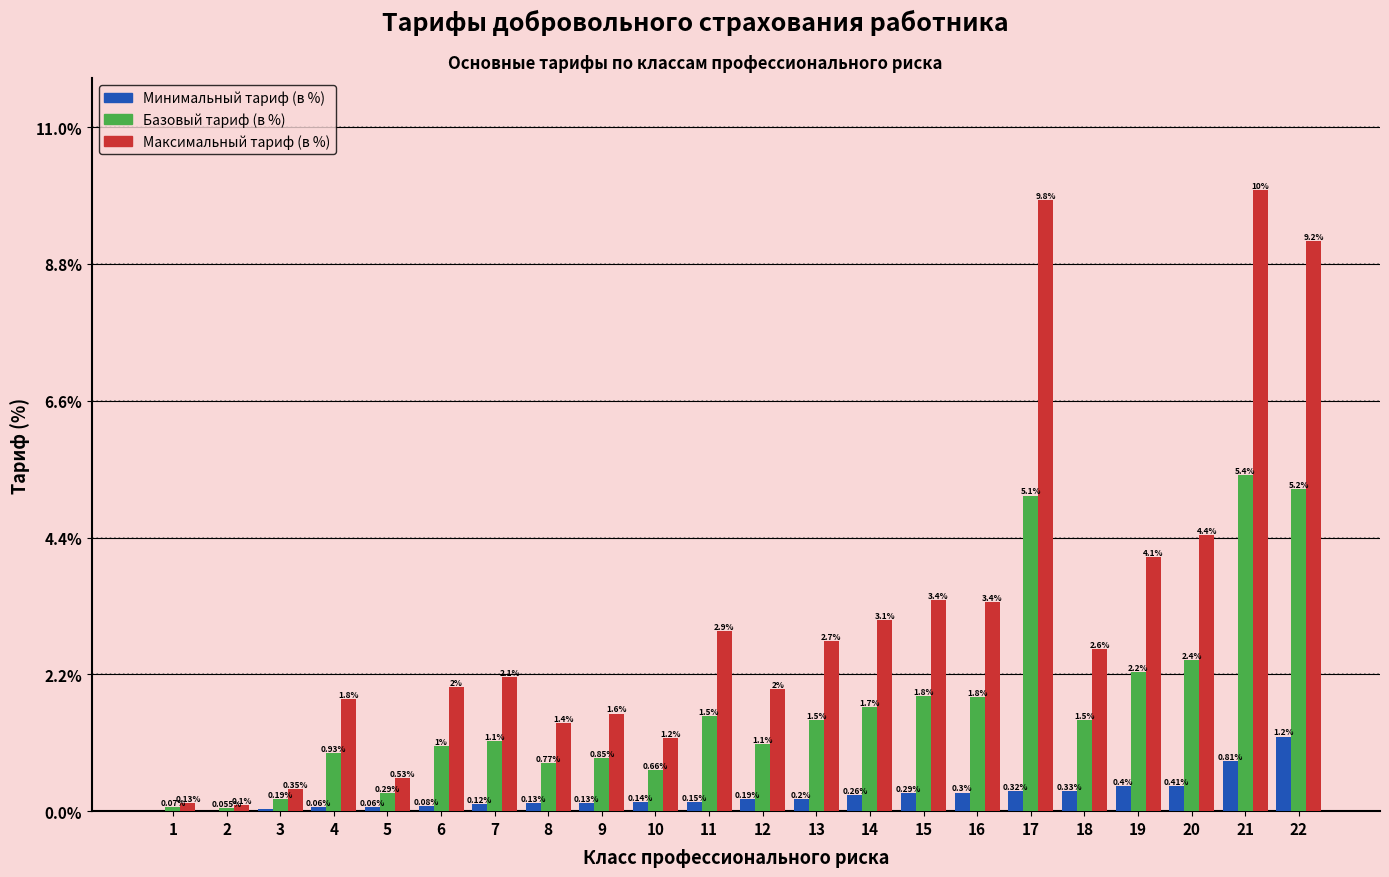

What is the total value across all series at 15?

5.5